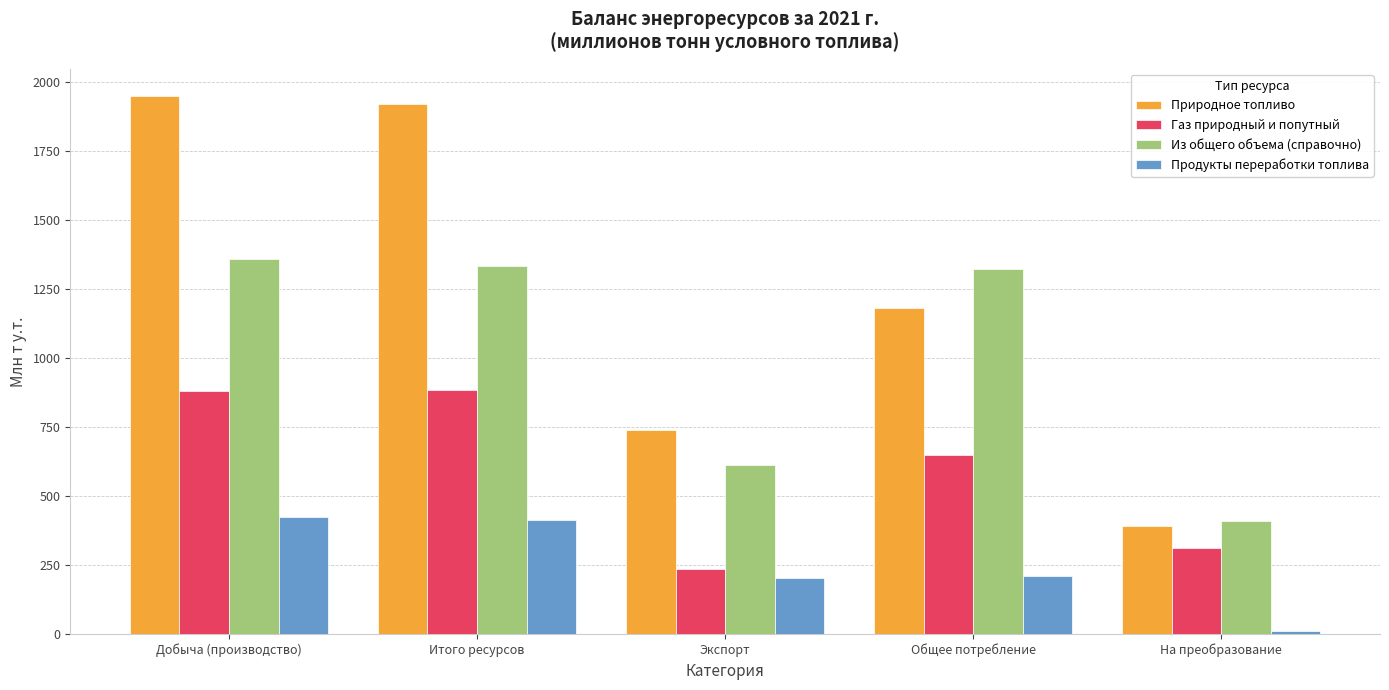

What is the difference between the maximum and minimum values in the Природное топливо series?

1556.3